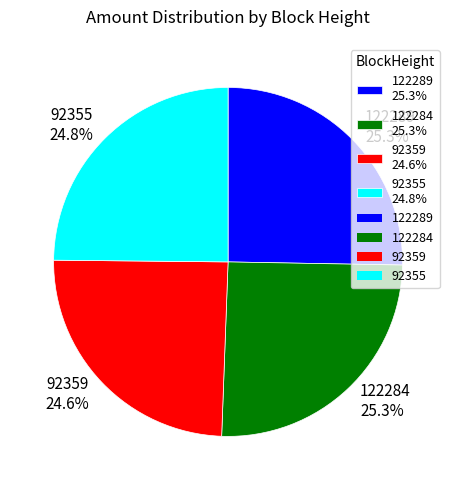

What percentage is the 122289 slice, to the nearest percent?

25%